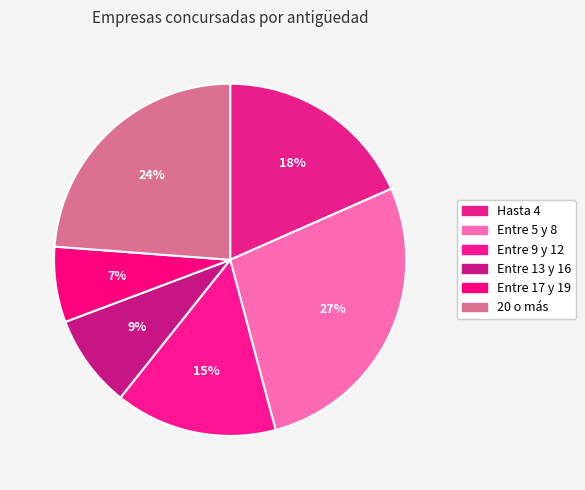

Does any single category account for the majority?

No